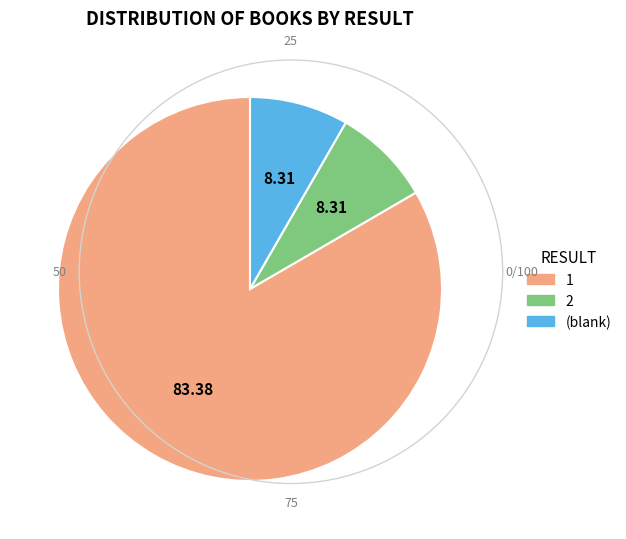

Is there a majority slice in this chart?

Yes